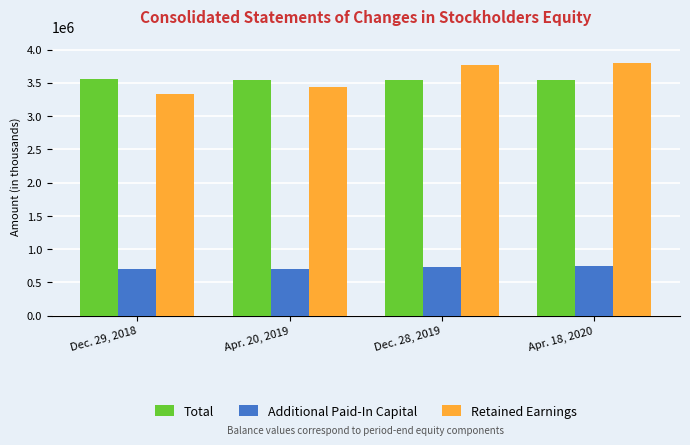

What is the spread (max minus min) of values at Apr. 18, 2020?

3049260